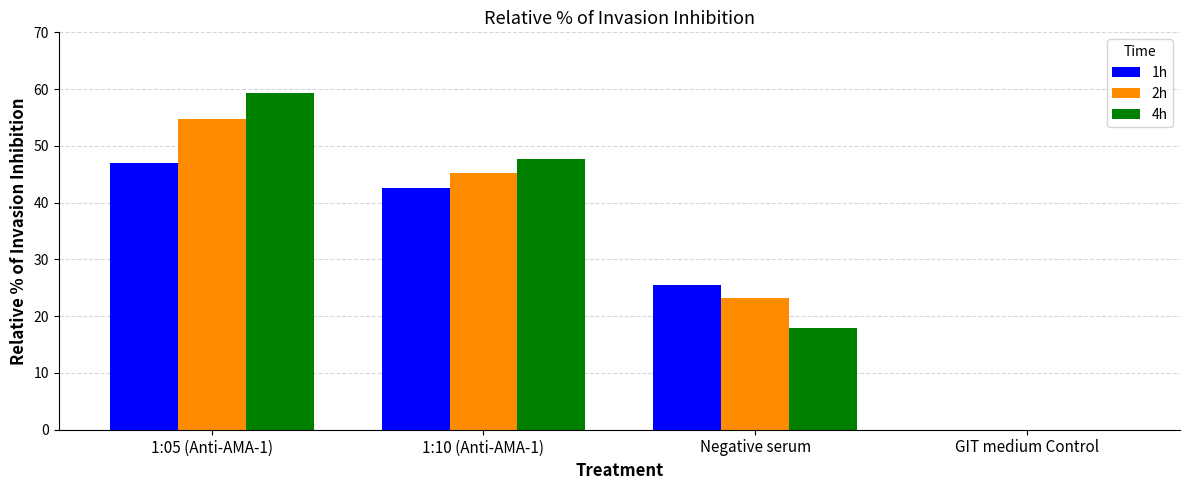

The value of 2h at 1:10 (Anti-AMA-1) is 14.1. True or false?

False